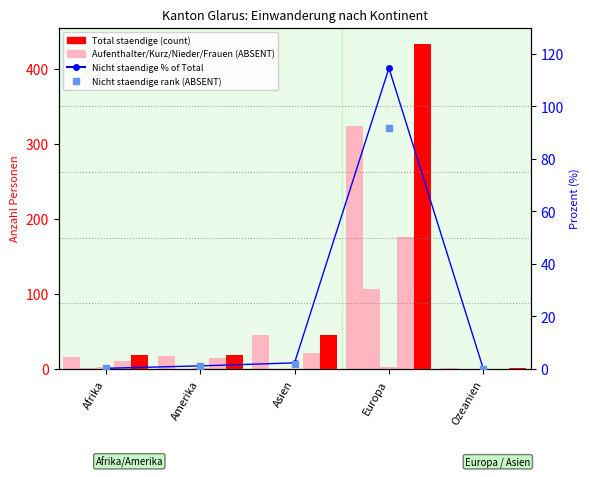

Is the value of Frauen staendige at Ozeanien greater than the value of Aufenthalter (B) Total at Afrika?

No